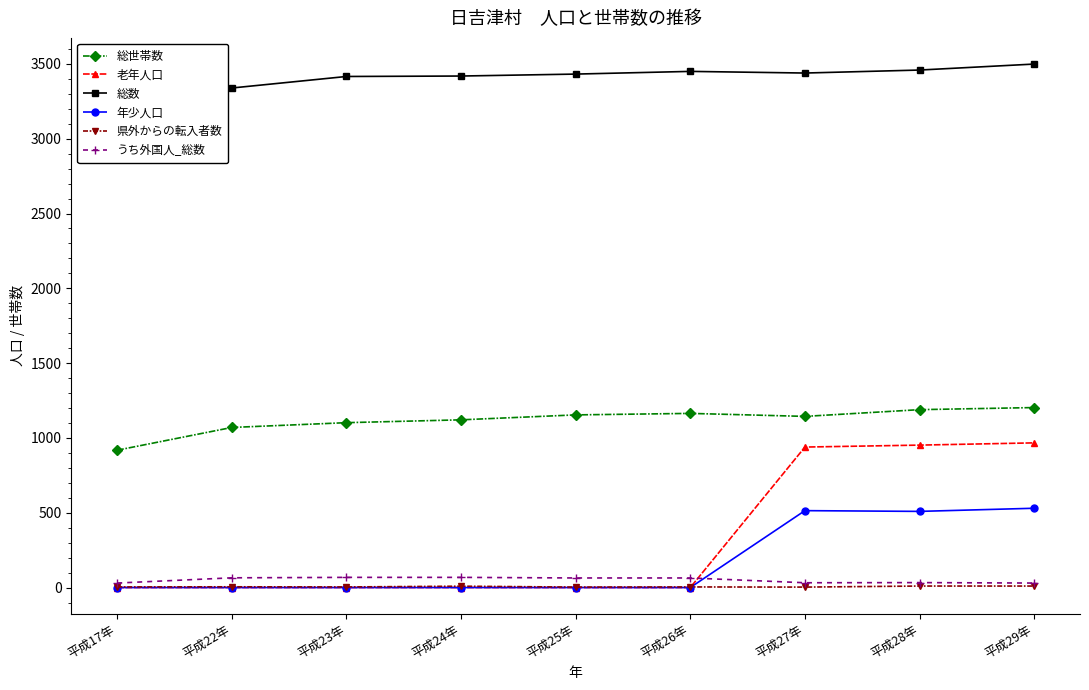

At which category is the sum across all series the highest?

平成29年